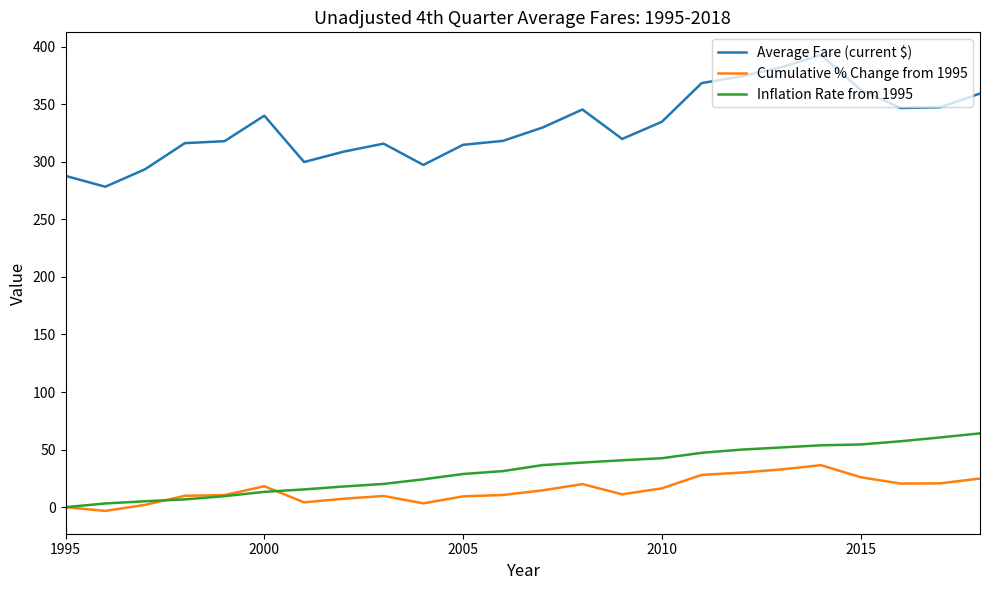

List the series in order of their peak value, highest first.

Average Fare (current $), Inflation Rate from 1995, Cumulative % Change from 1995